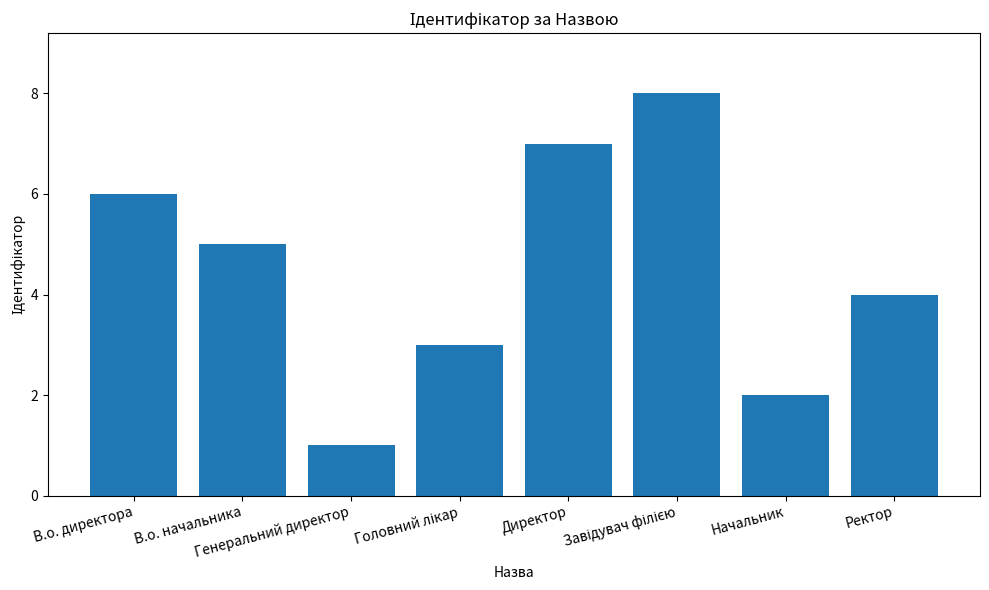

What is the difference between the maximum and second lowest values?

6